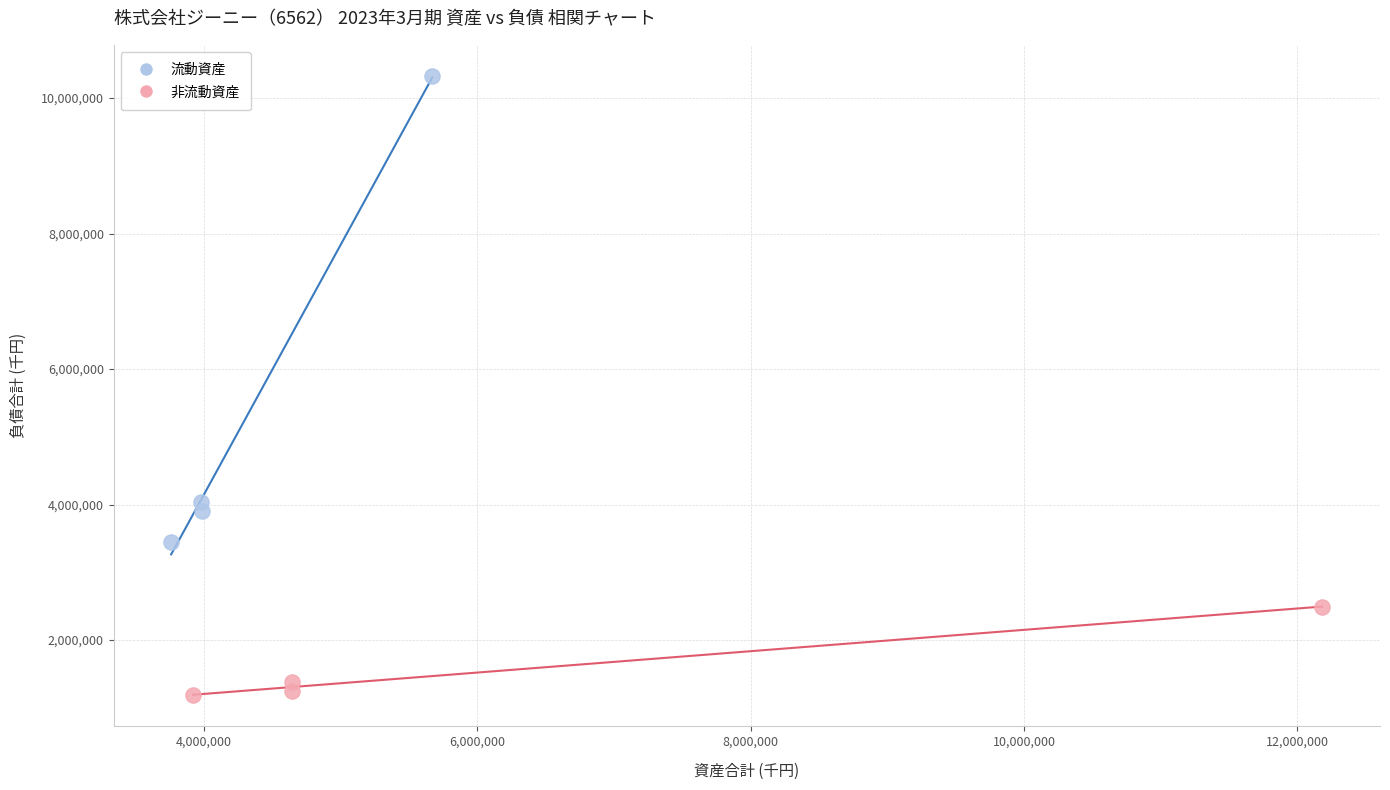

Which series has the largest Y range (max minus min)?

流動資産